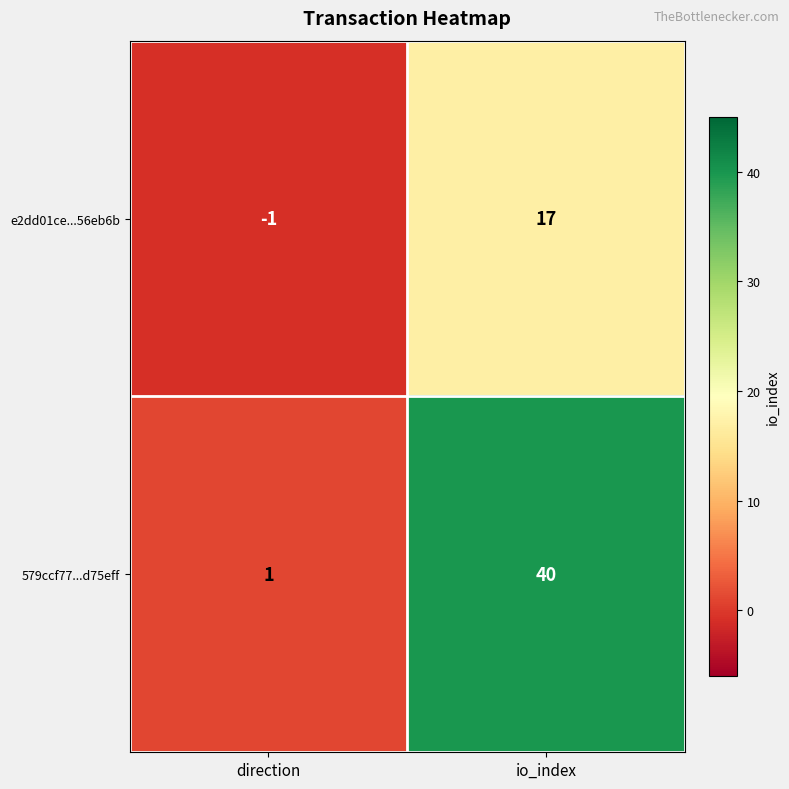

The value of 579ccf77...d75eff at io_index is 40. True or false?

True